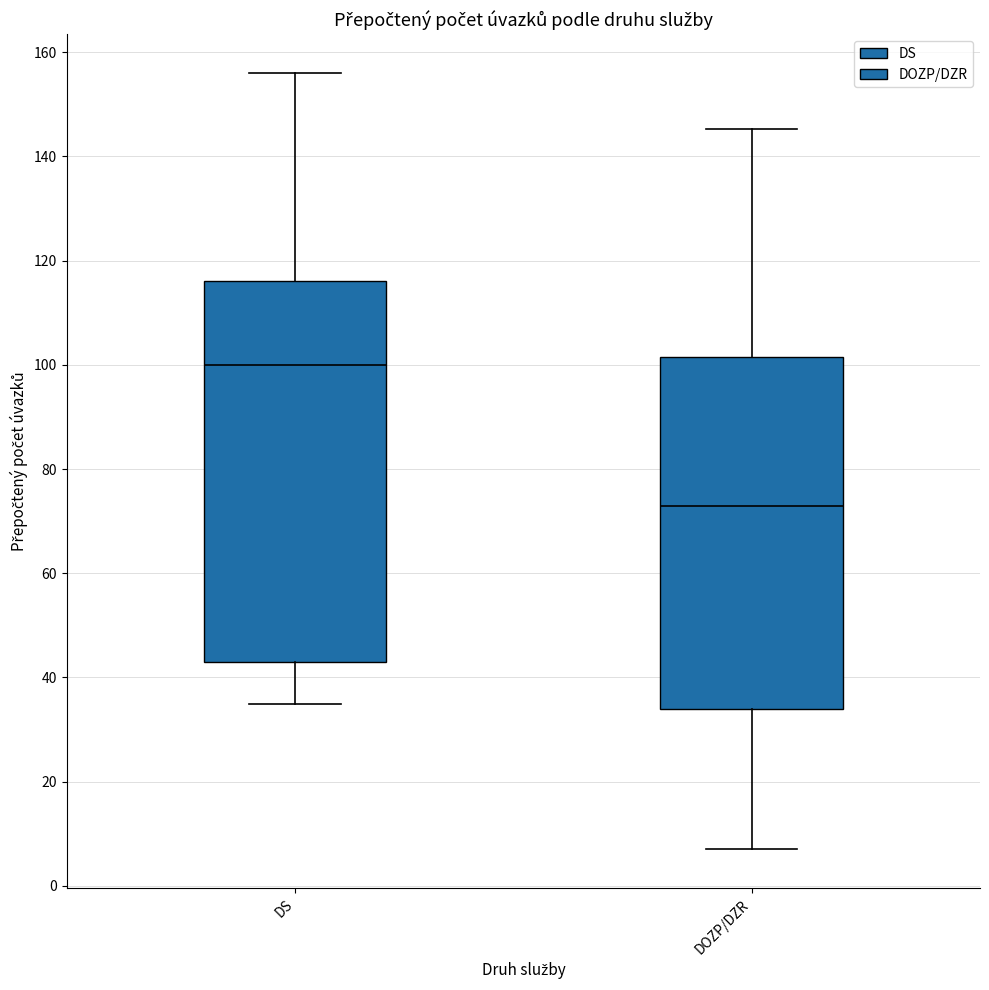

Where does the upper whisker of the box for DOZP/DZR end on the y-axis? The values are not printed on the chart, so give them approximately, as read against the axis.

146